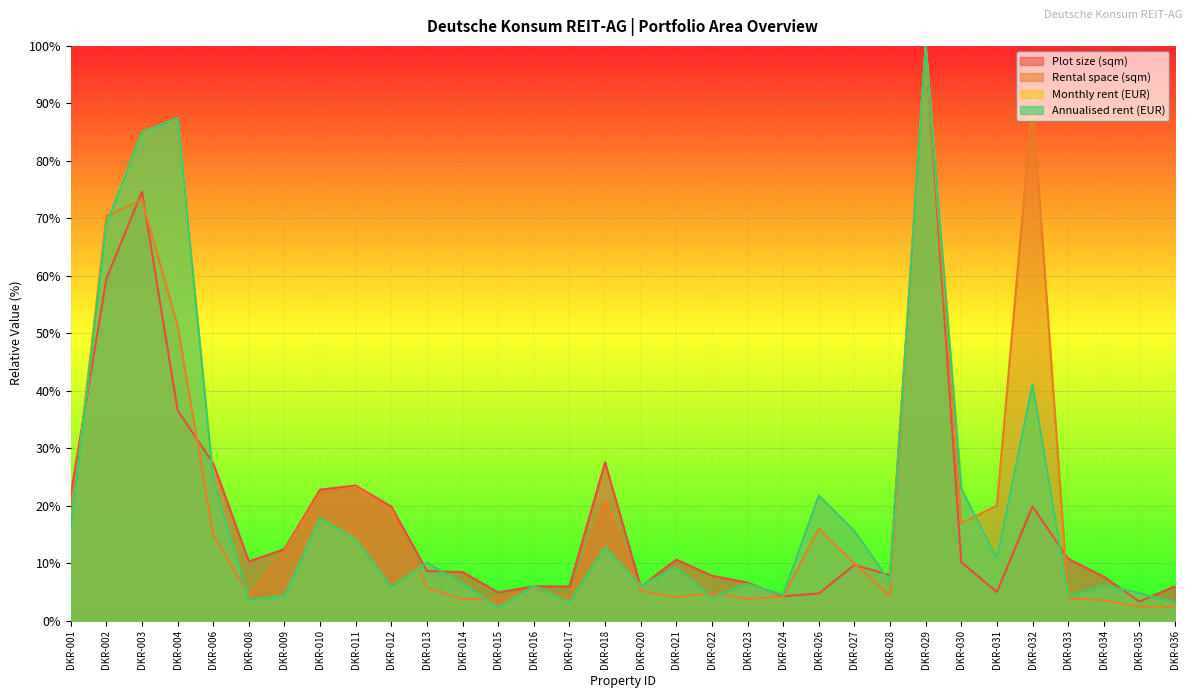

After their last crossing, which series has the higher values: Rental space (sqm) or Annualised rent (EUR)?

Annualised rent (EUR)